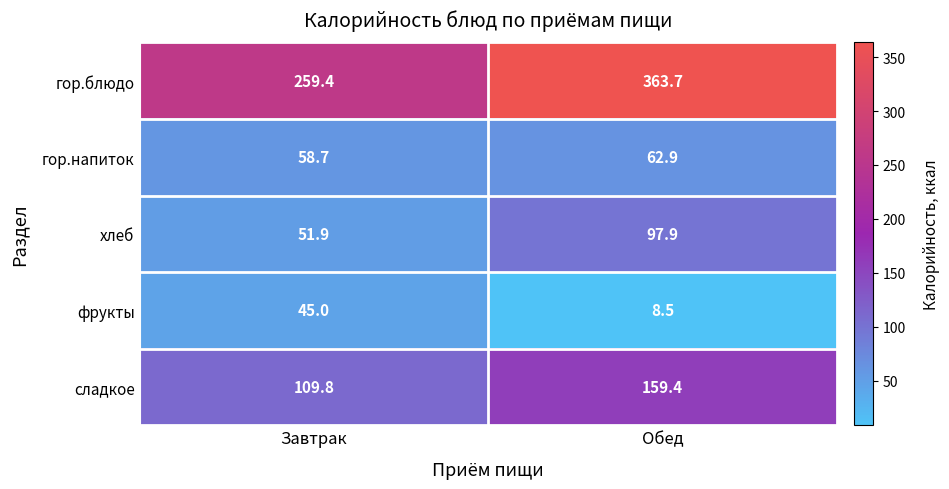

Reading left to right, what are all the values shown in this chart?

гор.блюдо: Завтрак=259.4	Обед=363.7
гор.напиток: Завтрак=58.7	Обед=62.9
хлеб: Завтрак=51.9	Обед=97.9
фрукты: Завтрак=45.0	Обед=8.5
сладкое: Завтрак=109.8	Обед=159.4